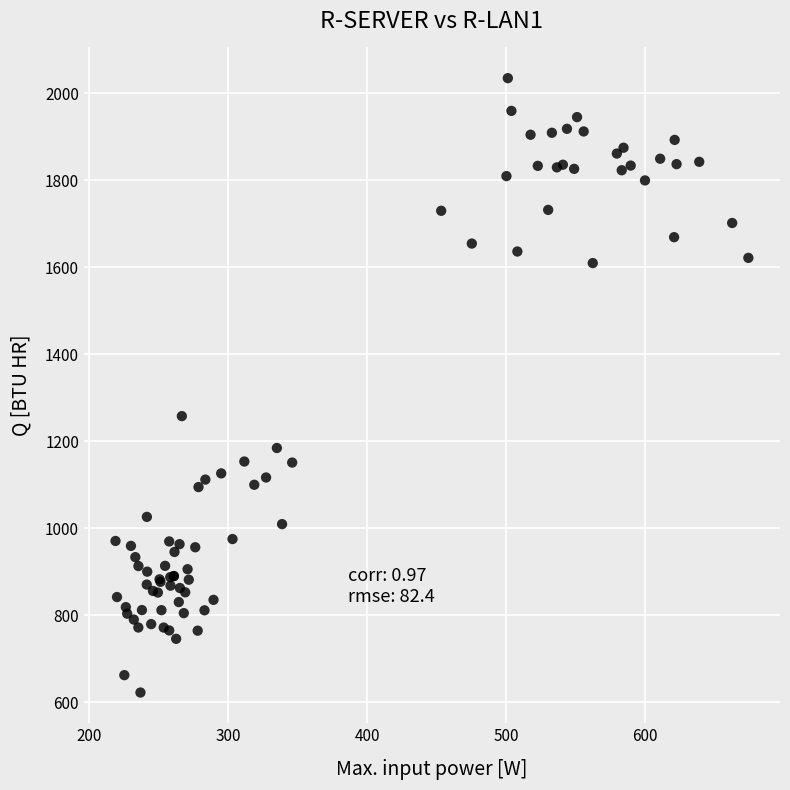

What Y value in the scatter plot is closest to 1328?

1257.9